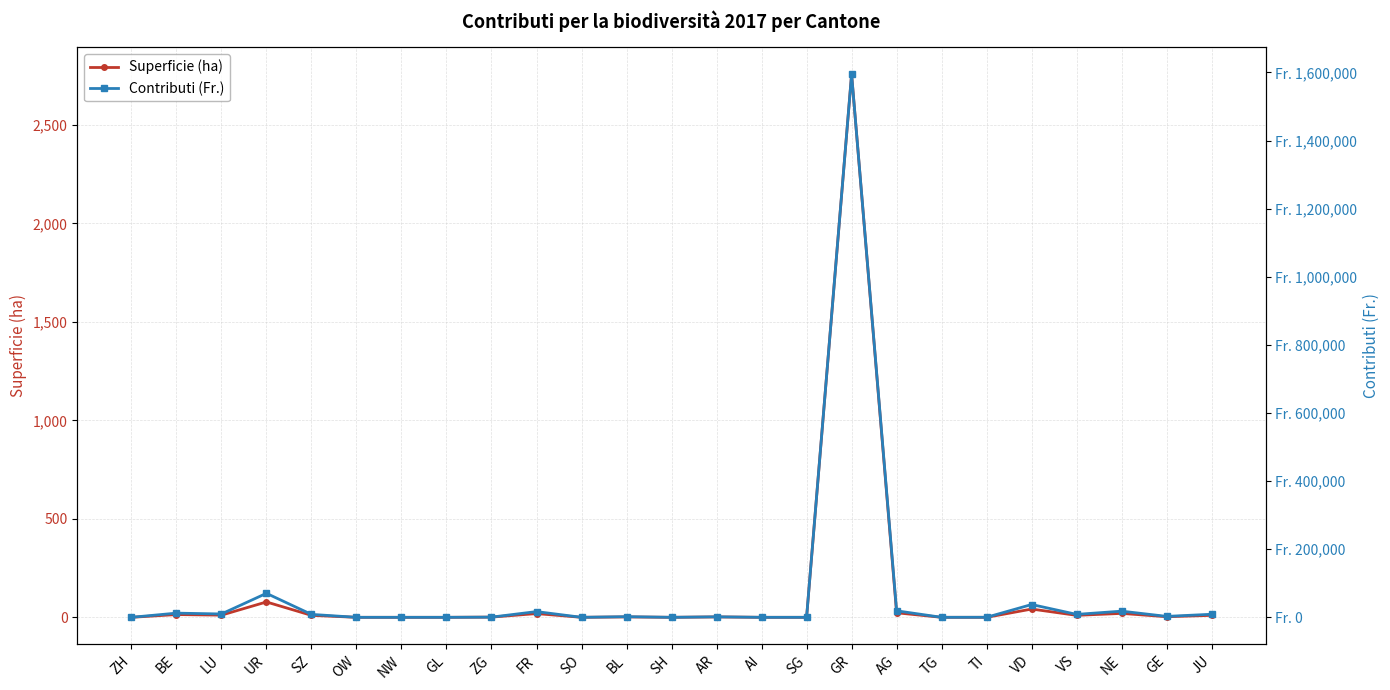

What is the label of the 15th point from the right?

SO